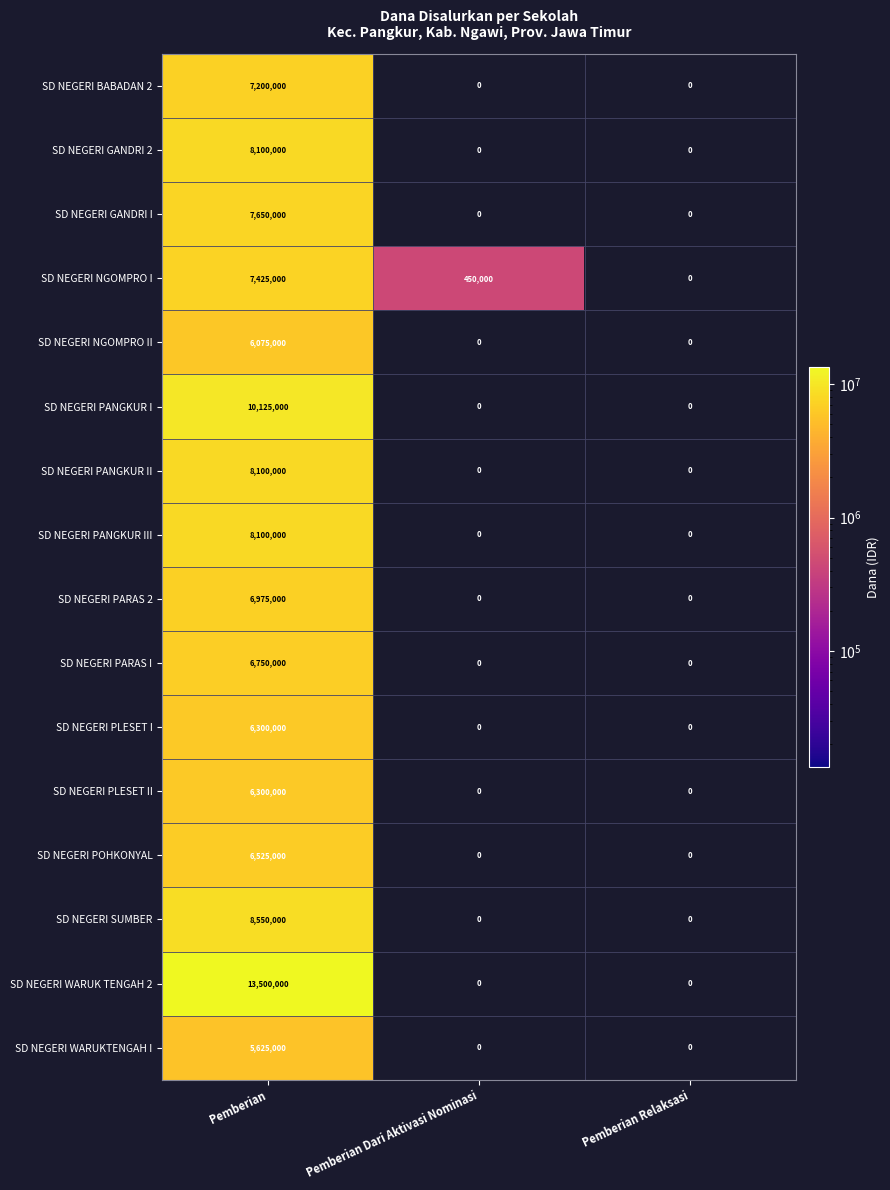

How many categories are shown in the chart?

3